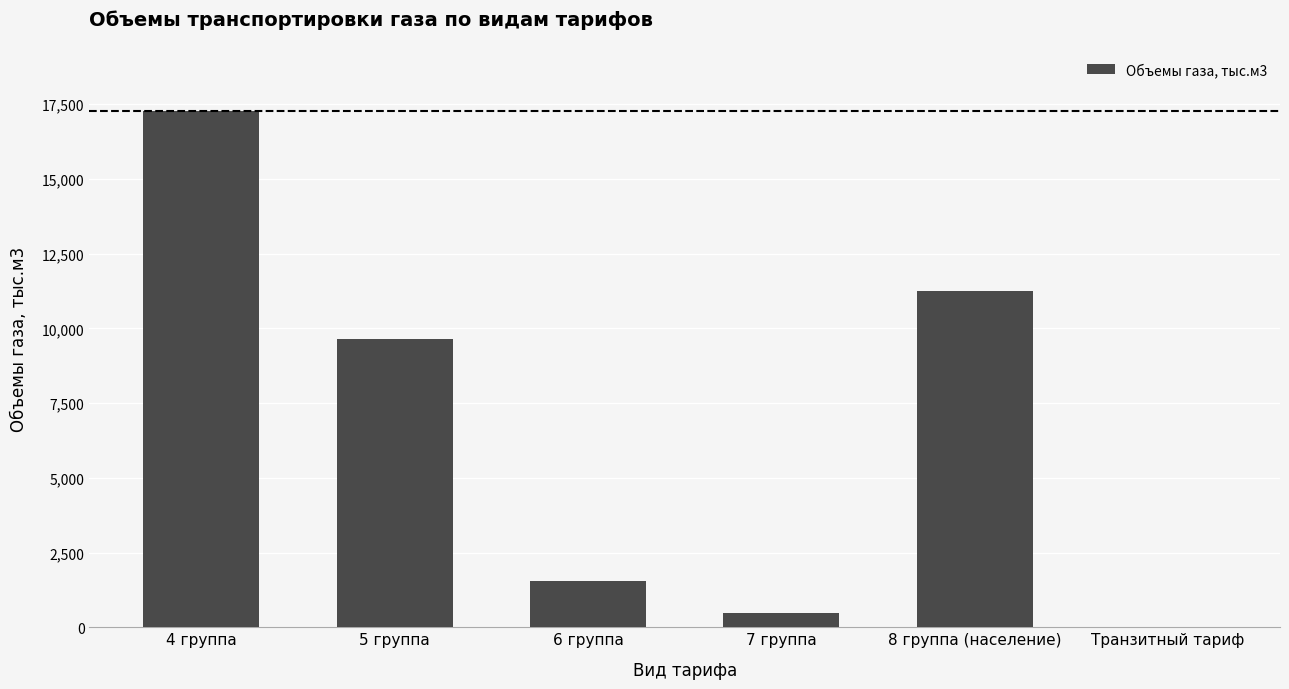

Which label corresponds to the largest value in the chart?

4 группа